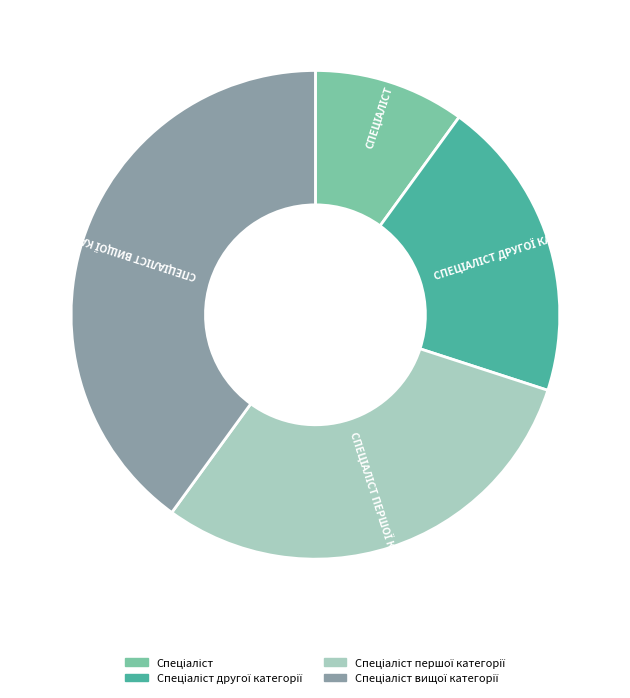

Is there any slice that represents more than half of the pie?

No